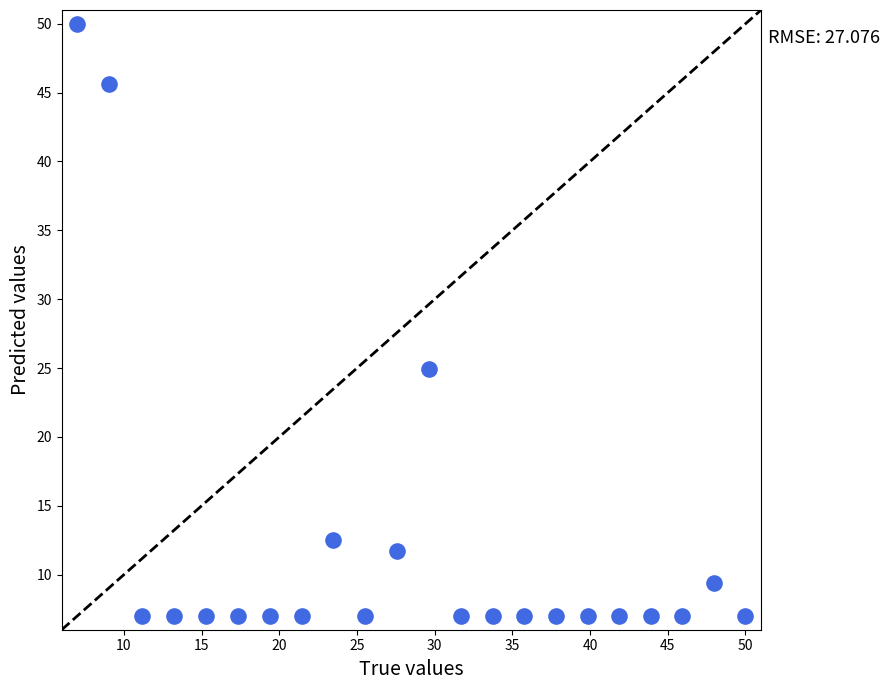

What Y value in the scatter plot is closest to 28?

24.9